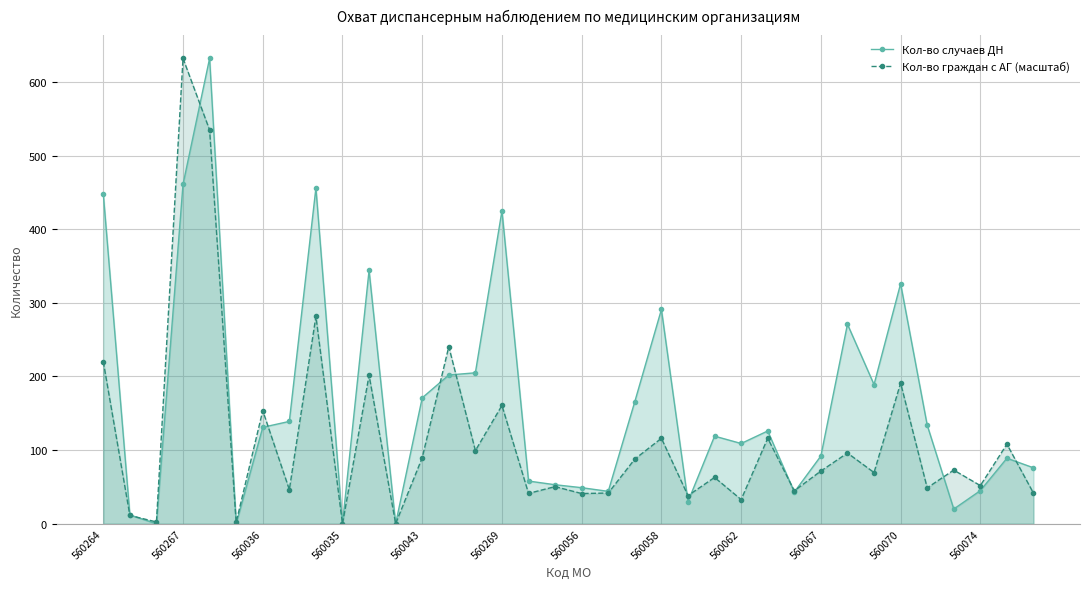

Rank the series by their average value, from highest to lowest.

Кол-во случаев ДН, Кол-во граждан с АГ (масштаб)